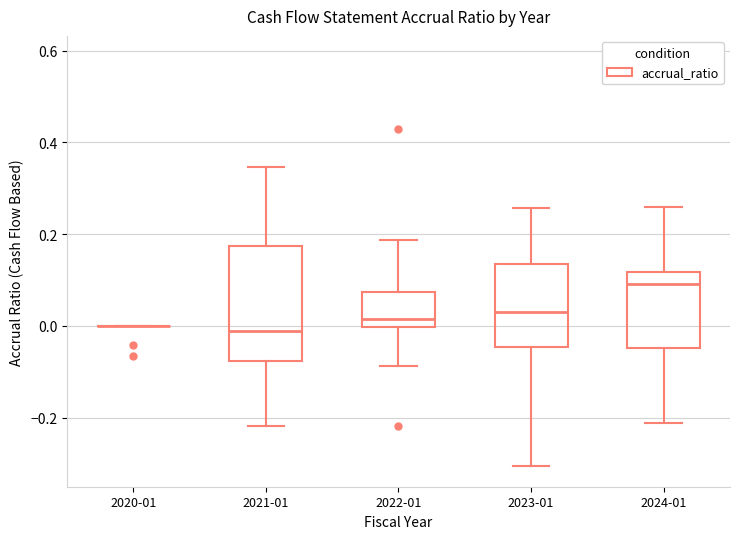

Reading left to right, read every box against the y-axis: the position of its median line, the range the box covers, and the ends of its whiskers. The values are not printed on the chart, so give them approximately, as read against the axis.

2020-01: box collapsed to a line at 0.00, whiskers 0.00 to 0.00
2021-01: median -0.02, box -0.08 to 0.18, whiskers -0.22 to 0.34
2022-01: median 0.02, box 0.00 to 0.08, whiskers -0.08 to 0.18
2023-01: median 0.02, box -0.04 to 0.14, whiskers -0.30 to 0.26
2024-01: median 0.10, box -0.04 to 0.12, whiskers -0.22 to 0.26